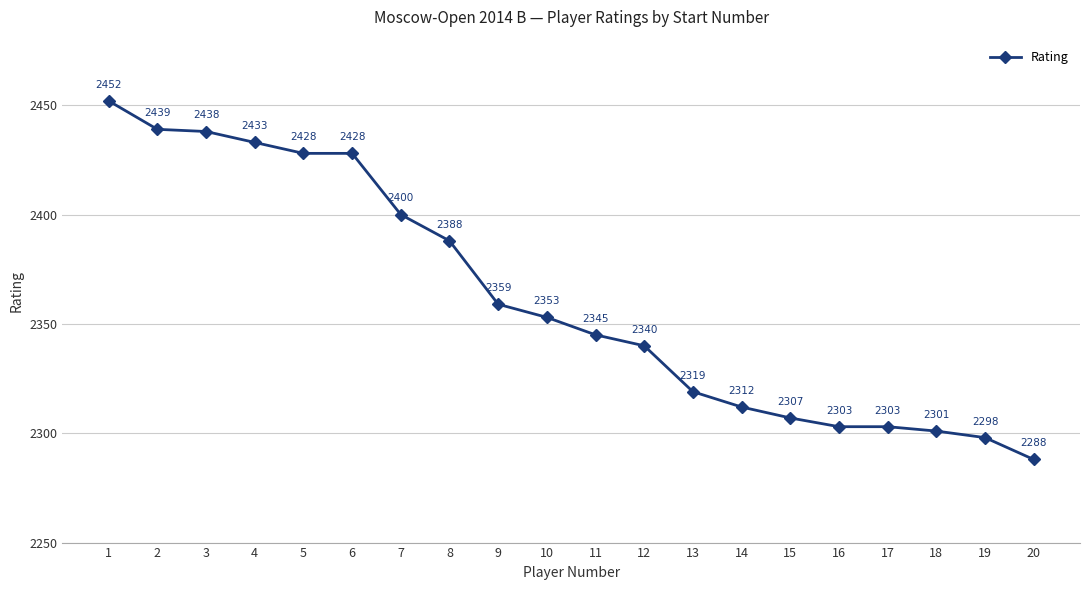

What is the change in value from 6 to 16?

-125